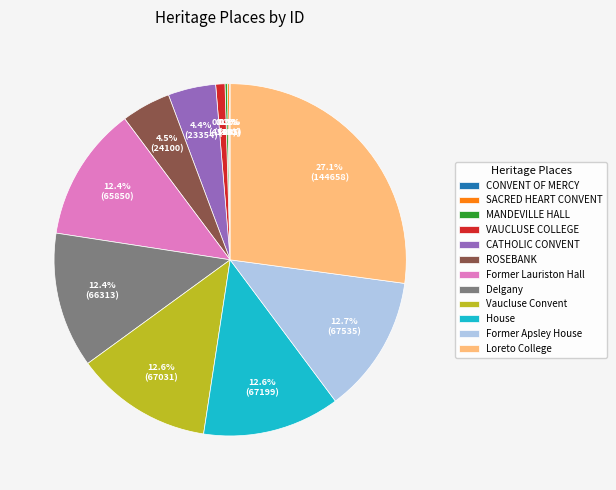

Does any single category account for the majority?

No